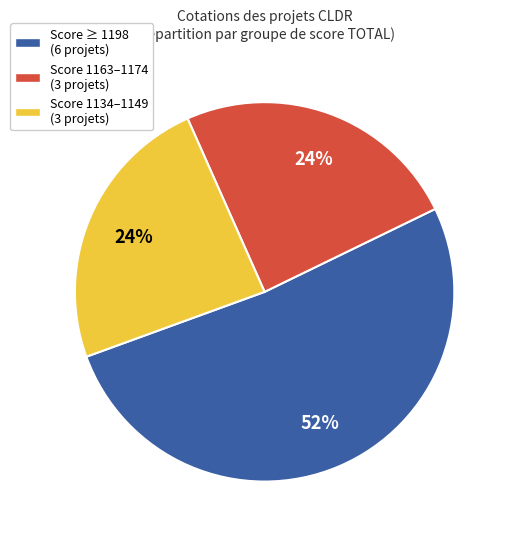

To the nearest percent, what percentage of the pie is Score 1163–1174 (3 projets)?

24%